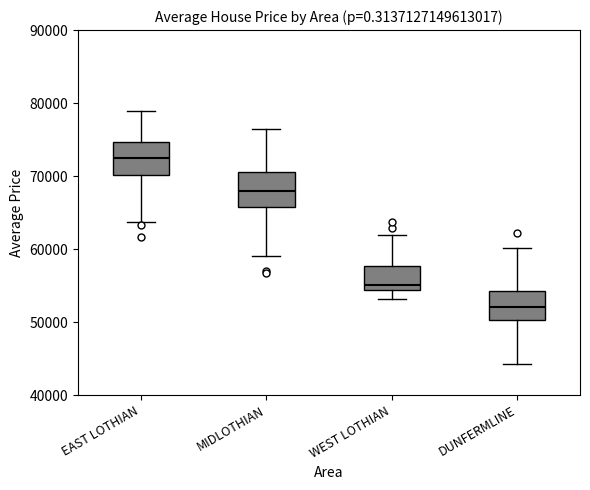

Where does the median line of the box for DUNFERMLINE sit on the y-axis? The values are not printed on the chart, so give them approximately, as read against the axis.

52000